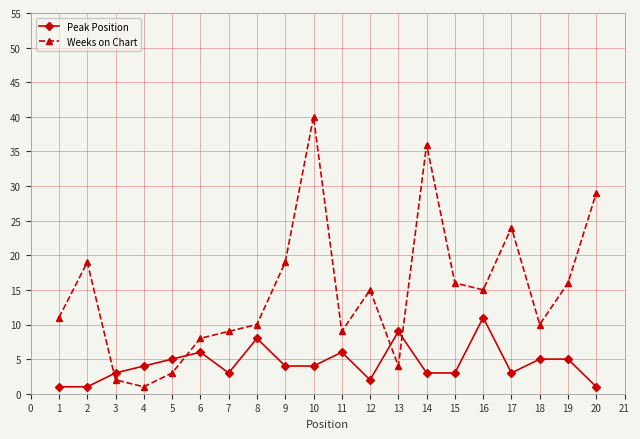

What is the difference between the second highest and minimum values in the Peak Position series?

8